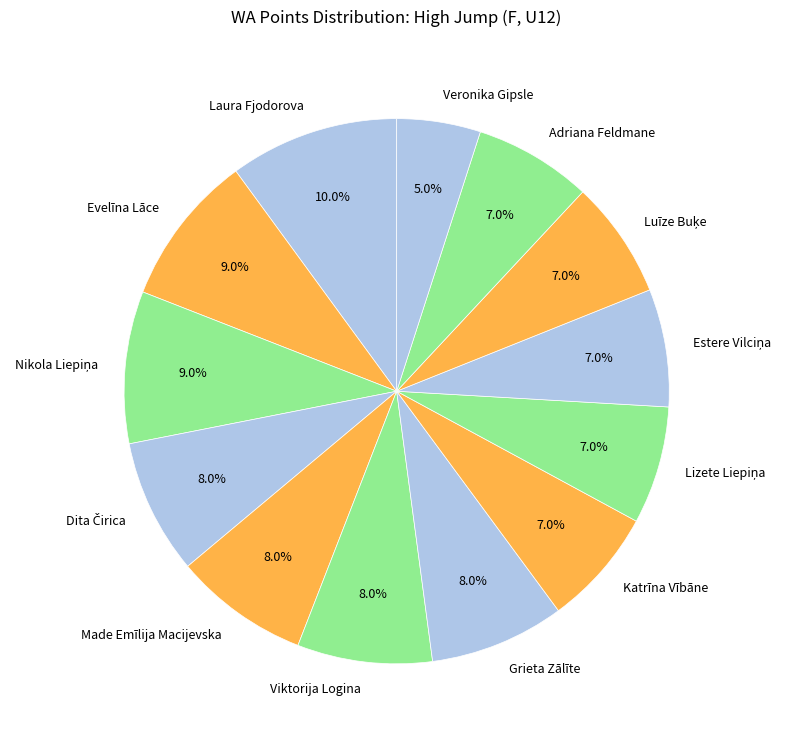

Between Grieta Zālīte and Veronika Gipsle, which is larger?

Grieta Zālīte